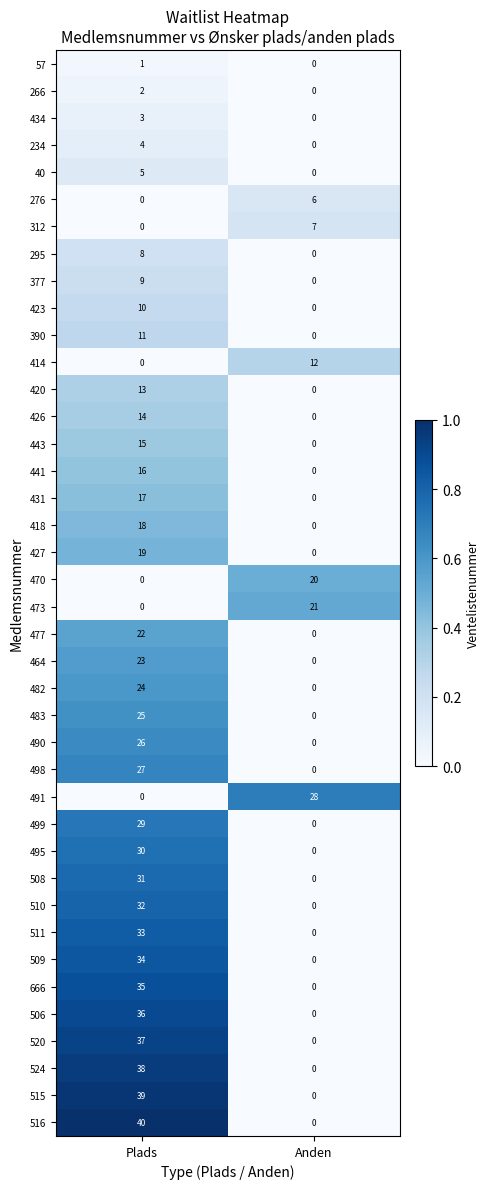

At which label is 515 closest to 19?

Anden